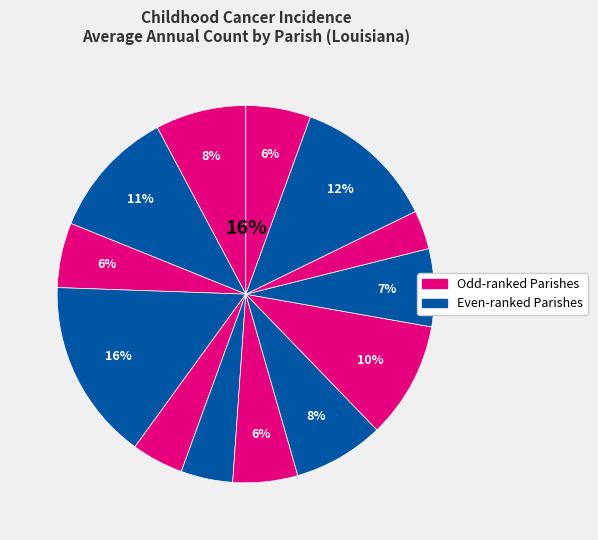

What percentage do East Baton Rouge Parish and Livingston Parish together represent?

20.0%